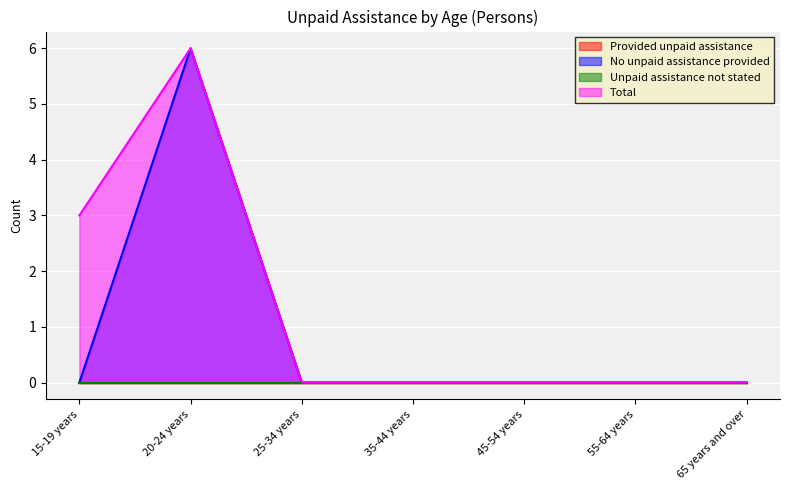

What is the maximum value shown in the chart?

6